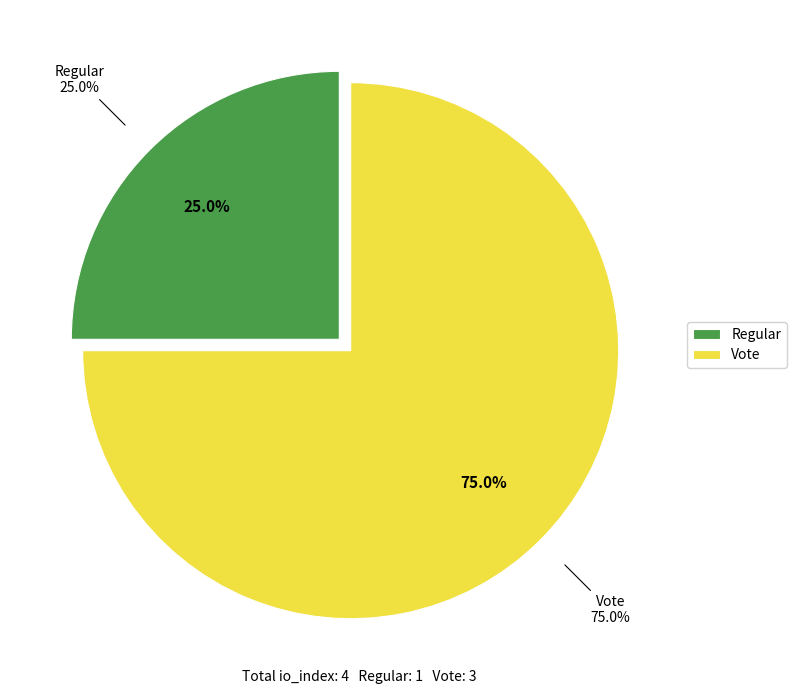

The Vote slice represents 75% of the pie. True or false?

True